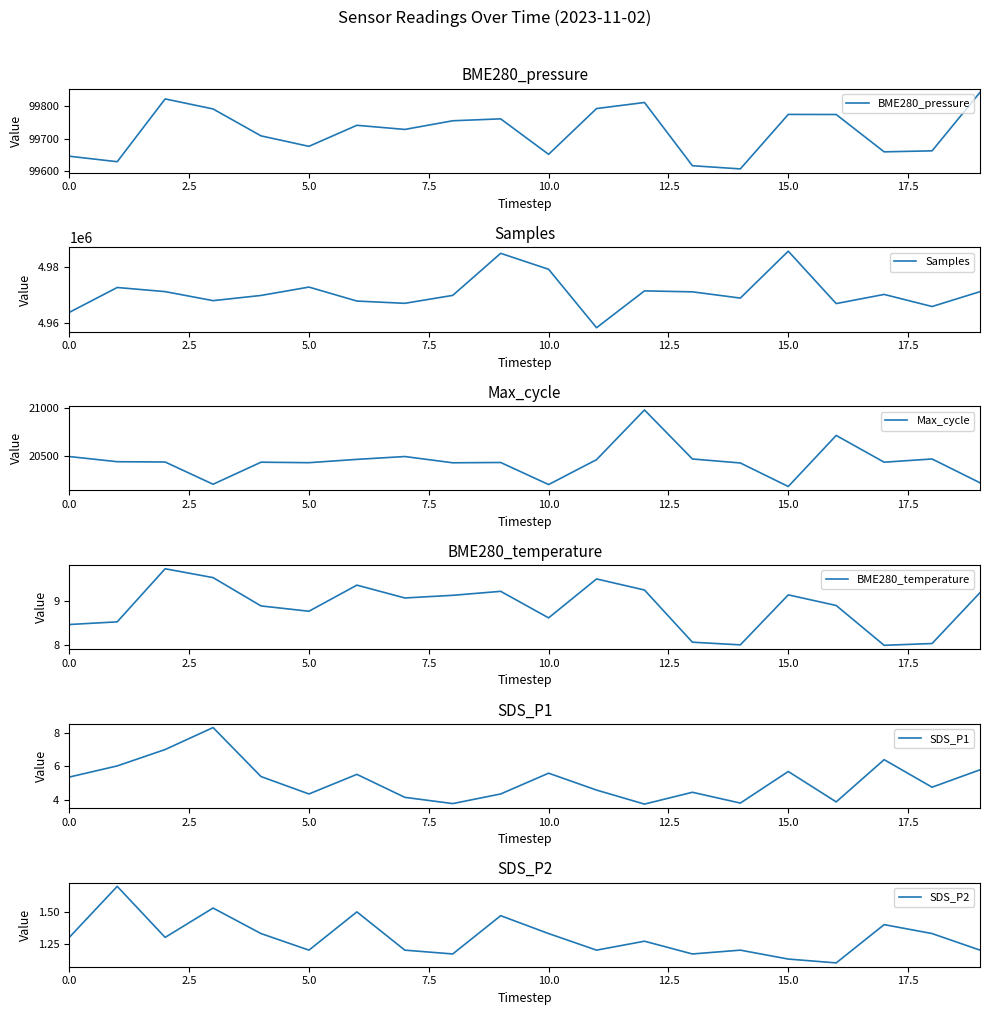

The value of SDS_P1 at 0.0 is 5.4. True or false?

True